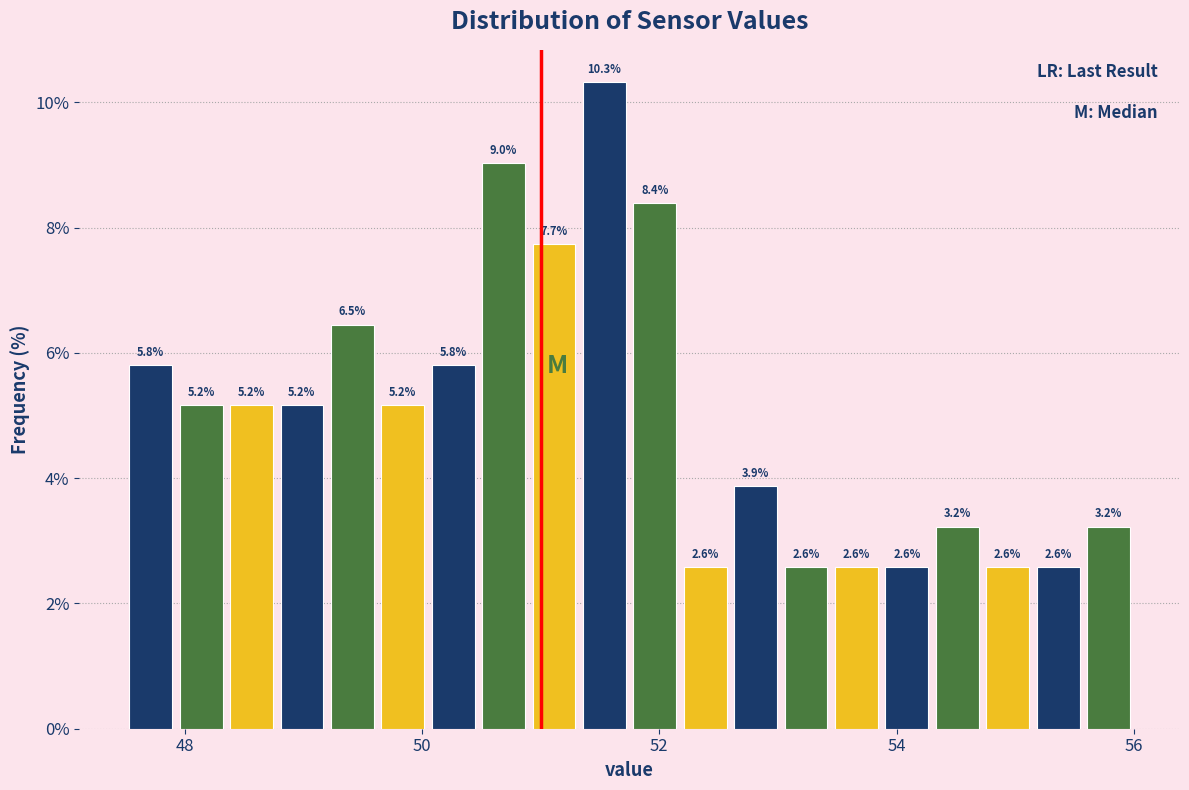

Around what value on the x-axis is the tallest bar? Give the approximate position of its centre, as read against the axis.

51.6